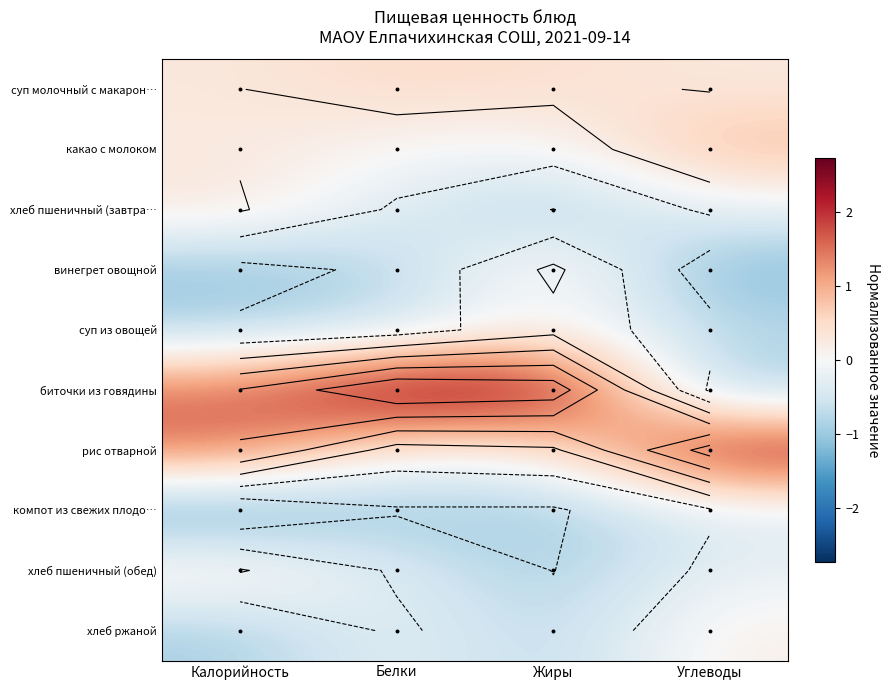

Where does the рис отварной series first go above 1?

Калорийность